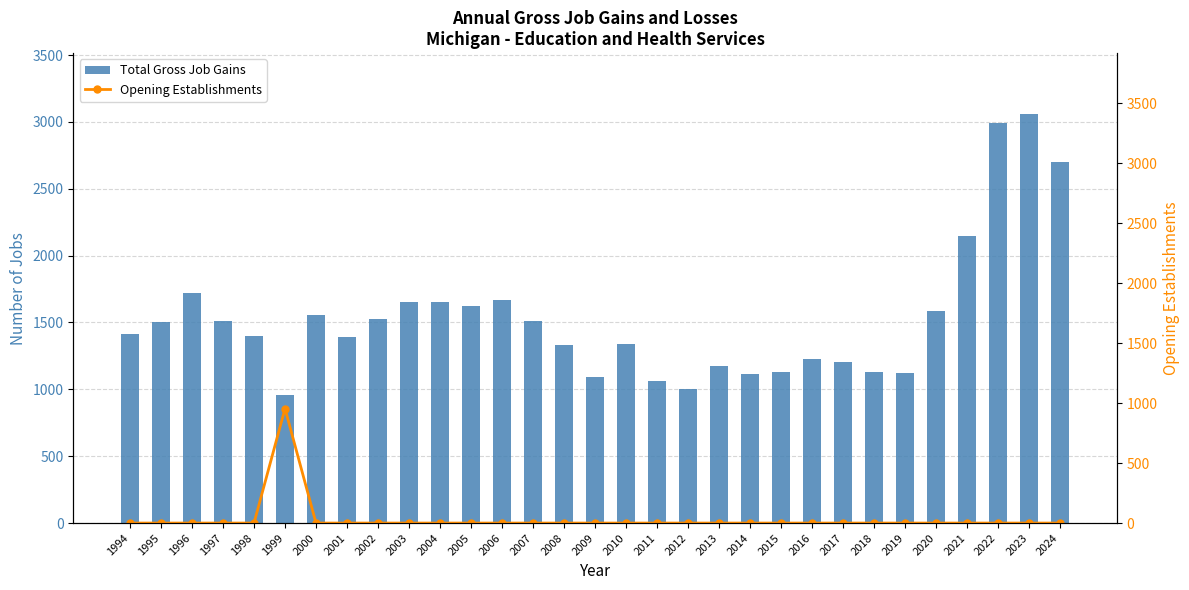

What is the average value of the Total Gross Job Gains series?

1532